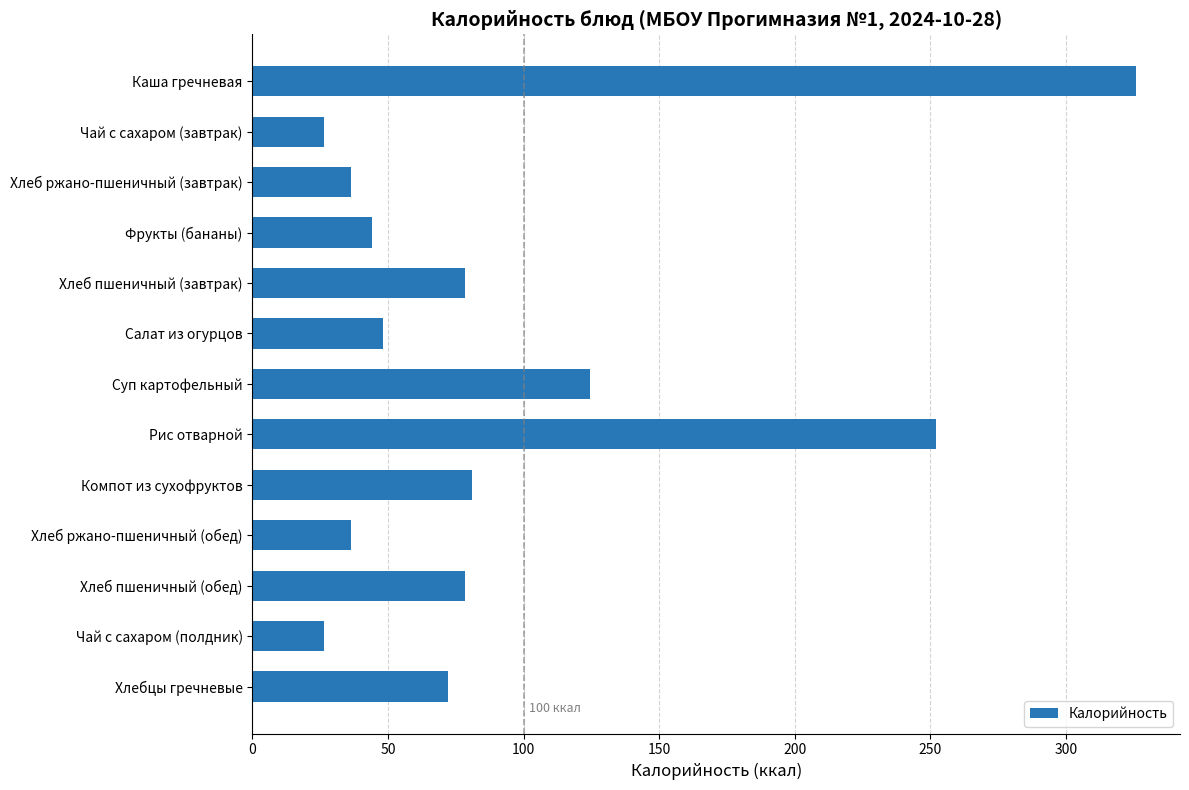

What is the difference between the second highest and minimum values?

225.8